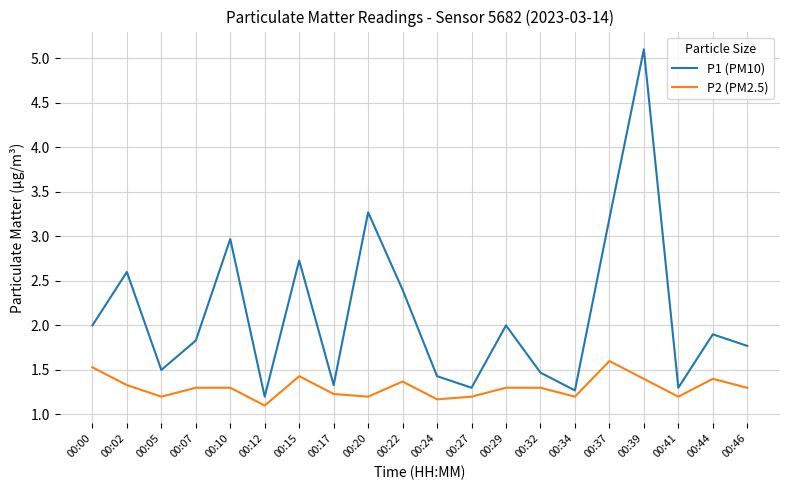

Reading left to right, transcribe all the data shown in this chart.

P1 (PM10): 00:00=2.0	00:02=2.6	00:05=1.5	00:07=1.8	00:10=3.0	00:12=1.2	00:15=2.7	00:17=1.3	00:20=3.3	00:22=2.4	00:24=1.4	00:27=1.3	00:29=2.0	00:32=1.5	00:34=1.3	00:37=3.2	00:39=5.1	00:41=1.3	00:44=1.9	00:46=1.8
P2 (PM2.5): 00:00=1.5	00:02=1.3	00:05=1.2	00:07=1.3	00:10=1.3	00:12=1.1	00:15=1.4	00:17=1.2	00:20=1.2	00:22=1.4	00:24=1.2	00:27=1.2	00:29=1.3	00:32=1.3	00:34=1.2	00:37=1.6	00:39=1.4	00:41=1.2	00:44=1.4	00:46=1.3